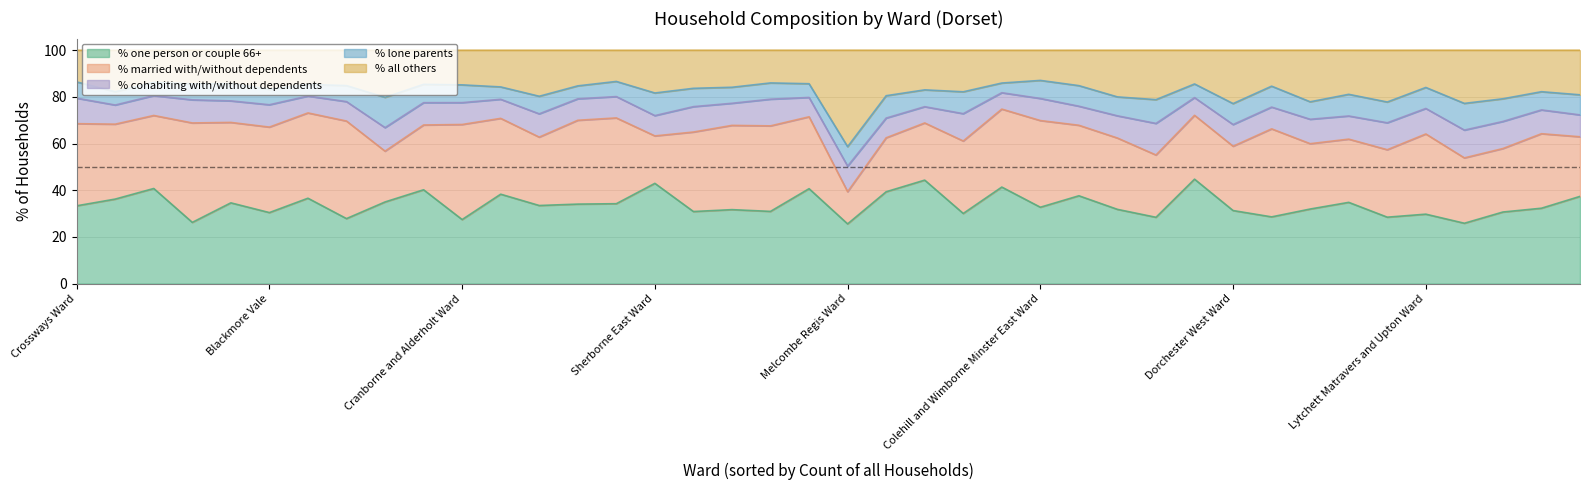

Rank the categories by % one person or couple 66+ value from lowest to highest.

Melcombe Regis Ward, Portland Ward, Cranborne Chase Ward, Cranborne and Alderholt Ward, Stour and Allen Vale Ward, Shaftesbury Town Ward, Blandford Ward, Corfe Mullen Ward, Lytchett Matravers and Upton Ward, Chickerell Ward, Blackmore Vale, Rodwell and Wyke Ward, Charminster St. Mary's Ward, Puddletown and Lower Winterborne Ward, Dorchester West Ward, Eggardon Ward, Dorchester East Ward, Radipole Ward, Gillingham Ward, Colehill and Wimborne Minster East Ward, Crossways Ward, Sturminster Newton Ward, Chalk Valleys Ward, Sherborne Rural Ward, Hill Forts & Upper Tarrants Ward, Littlemoor and Preston Ward, Dorchester Poundbury Ward, South East Purbeck Ward, Beacon Ward, Bridport Ward, Ferndown South Ward, Marshwood Vale Ward, Sherborne West Ward, Beaminster Ward, Stalbridge and Marnhull Ward, Chesil Bank Ward, St. Leonards and St. Ives Ward, Sherborne East Ward, Lyme and Charmouth Ward, Ferndown North Ward